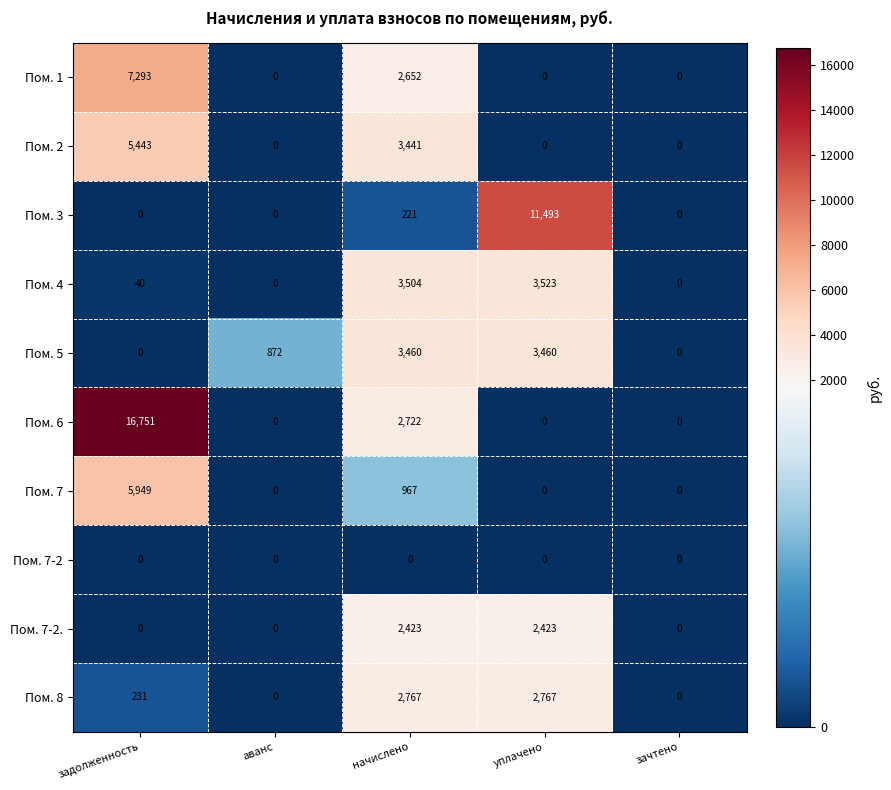

What is the greatest value displayed?

16751